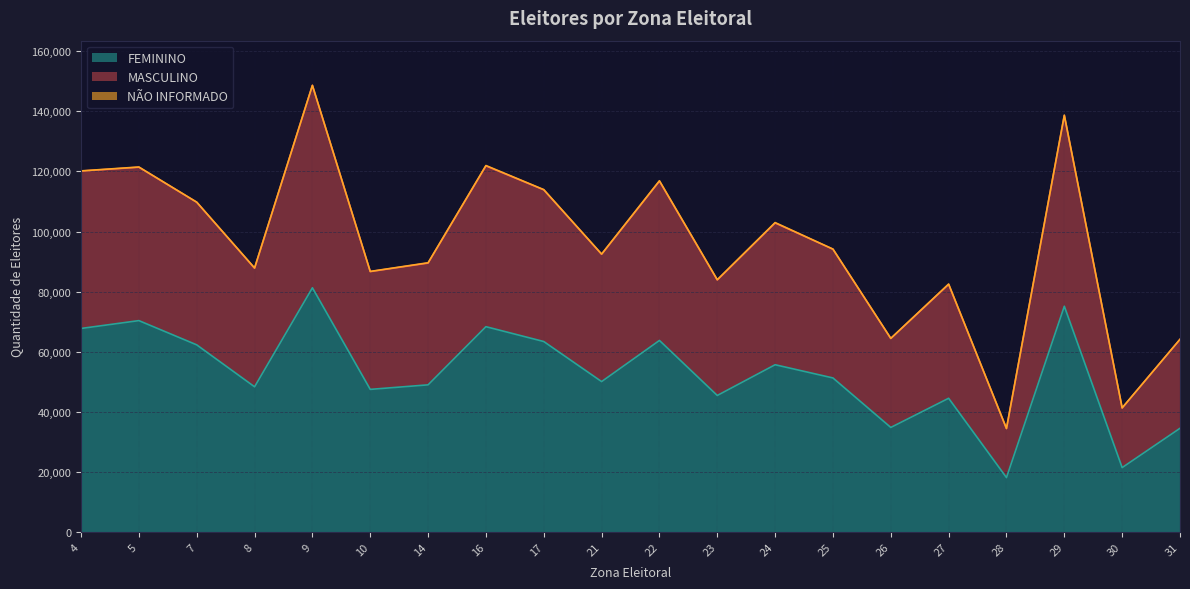

At which category does the chart reach its minimum across all series?

28